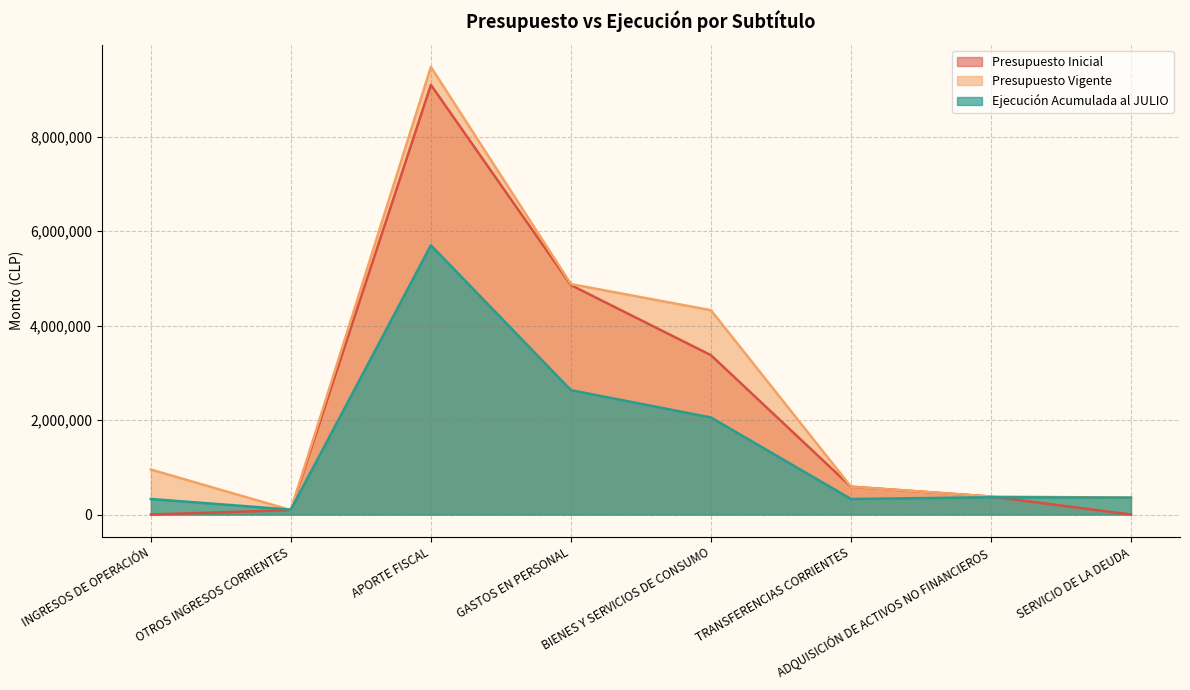

Reading left to right, extract all data points from this chart.

Presupuesto Inicial: 0	93654	9096740	4858133	3373718	589830	380713	10
Presupuesto Vigente: 952100	93654	9475342	4879514	4325738	589830	380713	357231
Ejecución Acumulada al JULIO: 329517	103423	5701640	2633053	2055163	328855	365528	357230